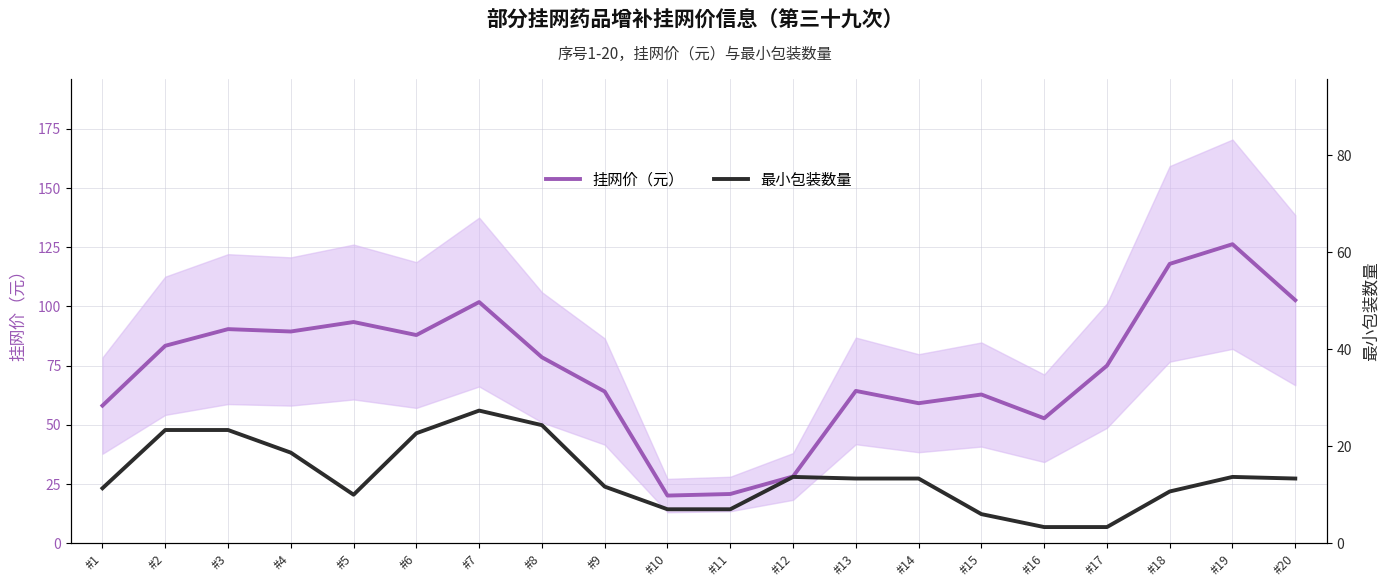

Which series changed the most between #5 and #12?

挂网价（元）